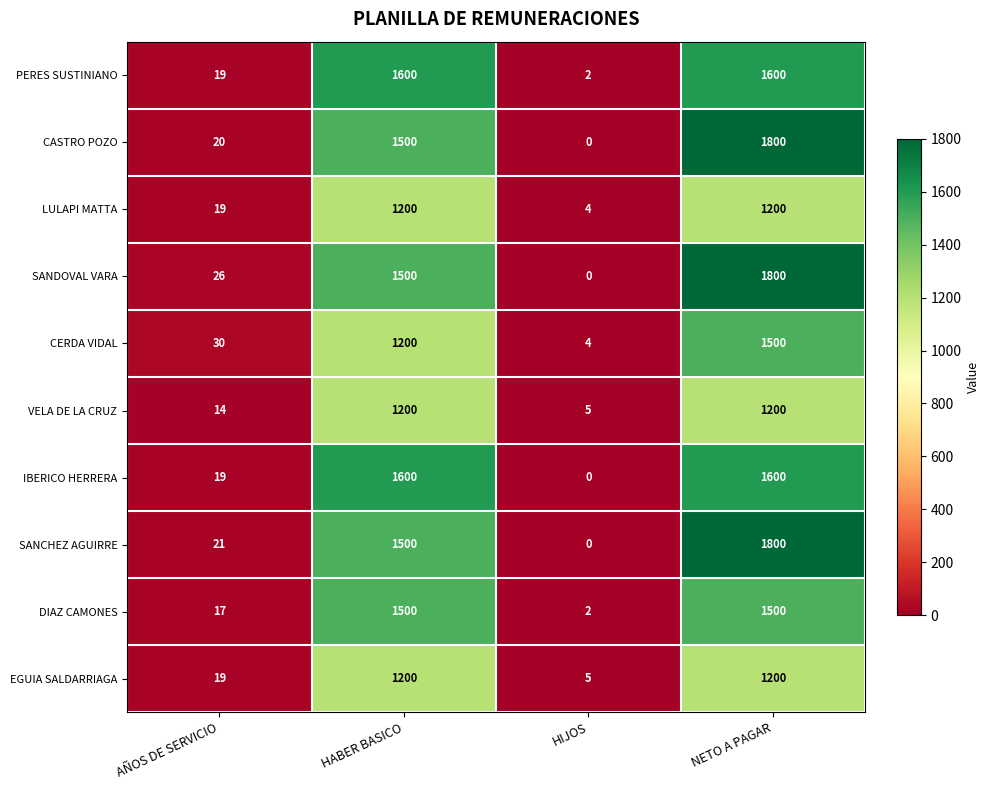

What is the sum of all CASTRO POZO values?

3320